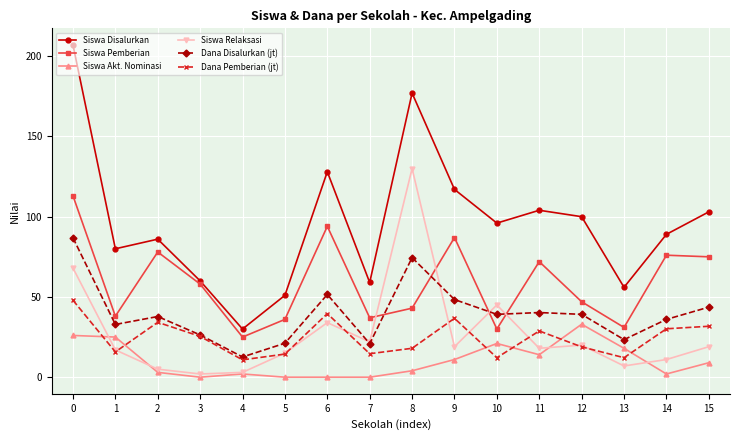

True or false: Siswa Disalurkan has a value of 15.4 at 4.

False